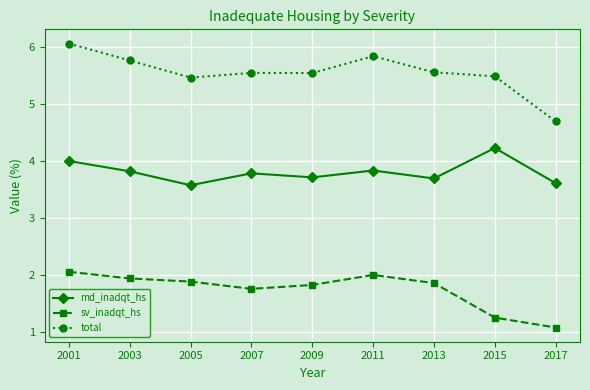

Rank the series by their maximum value, from highest to lowest.

total, md_inadqt_hs, sv_inadqt_hs